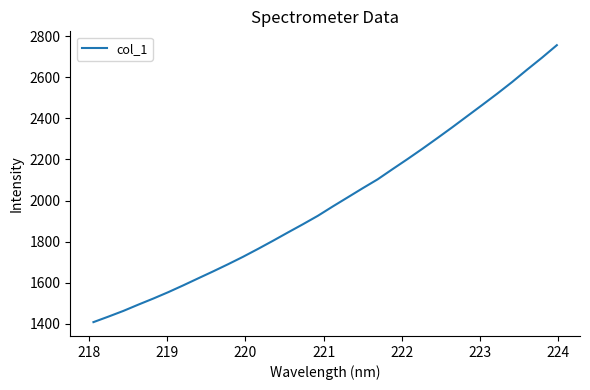

Is this an area chart (filled region under the line)?

No